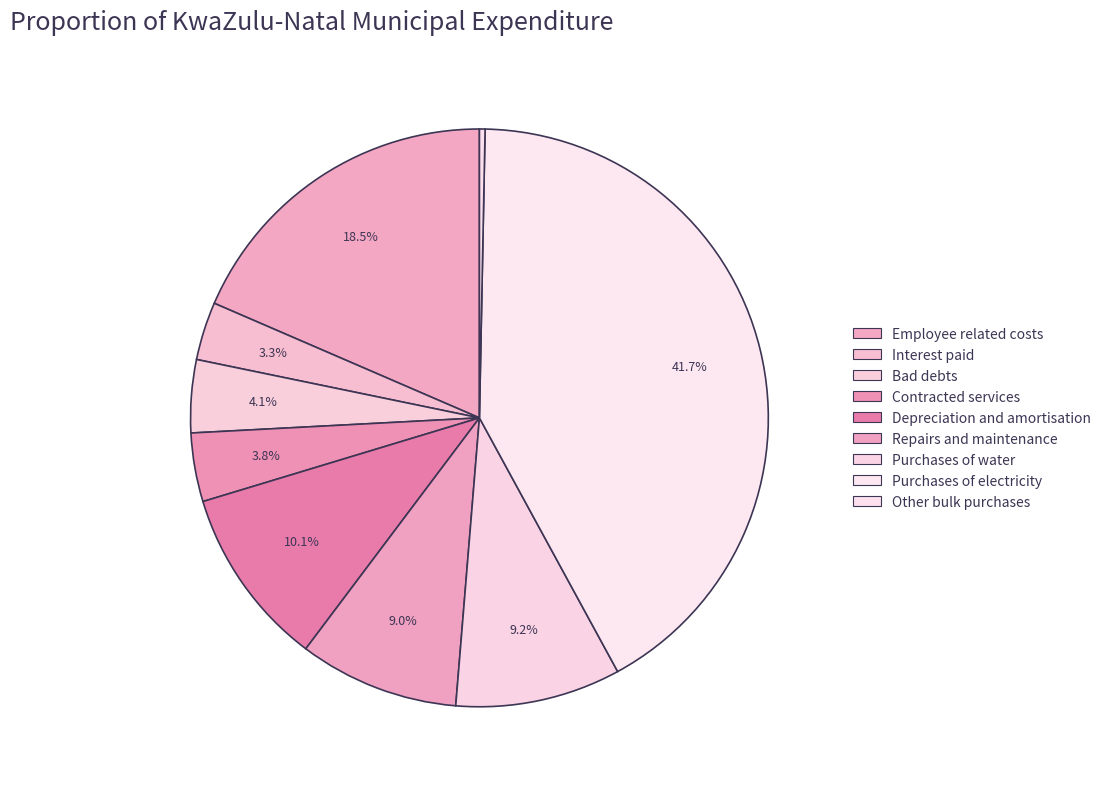

True or false: Employee related costs accounts for 19% of the total.

True